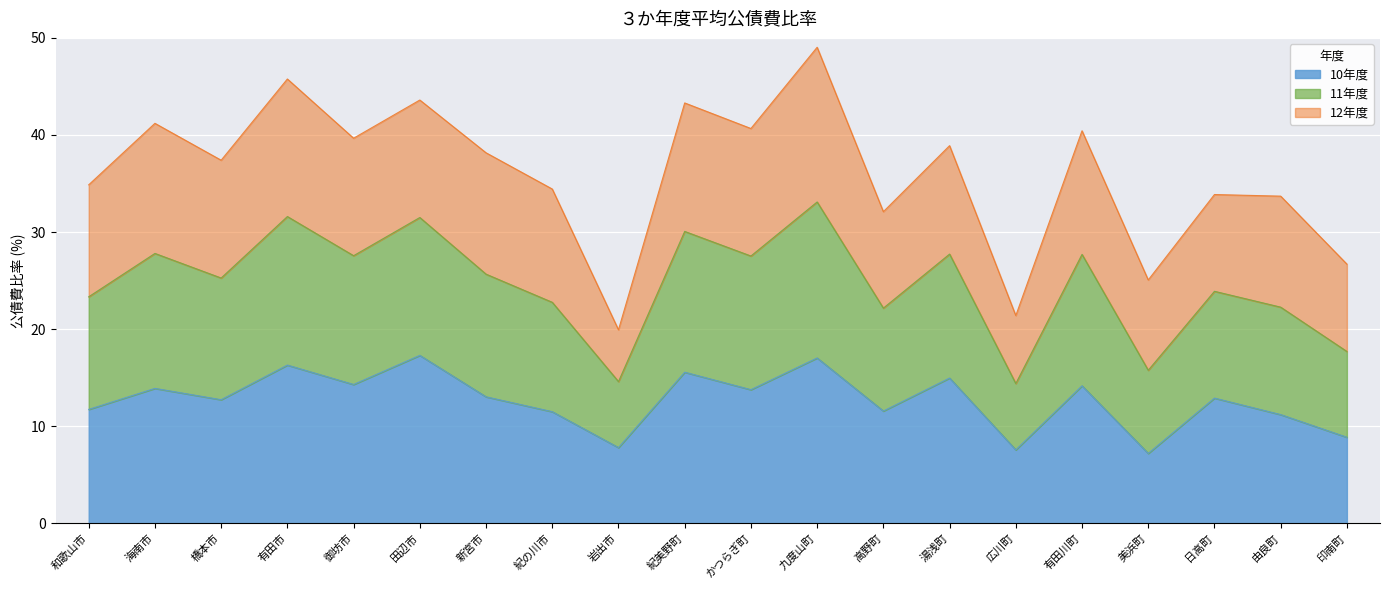

What is the minimum value for 10年度?

7.2